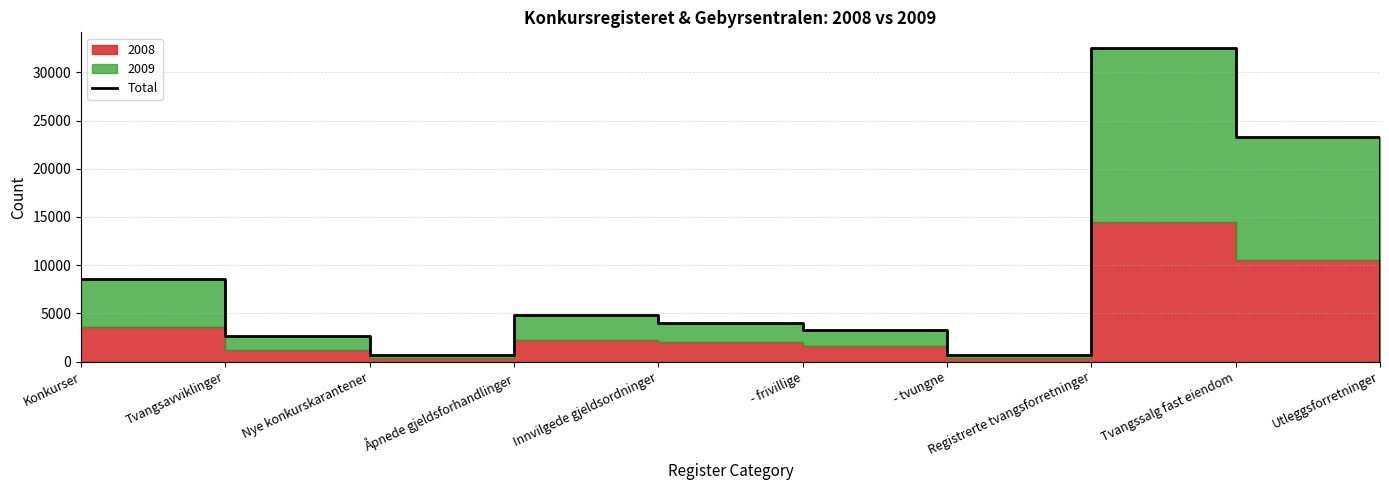

How many interior local peaks (higher than both neighbors) does the data have?

2